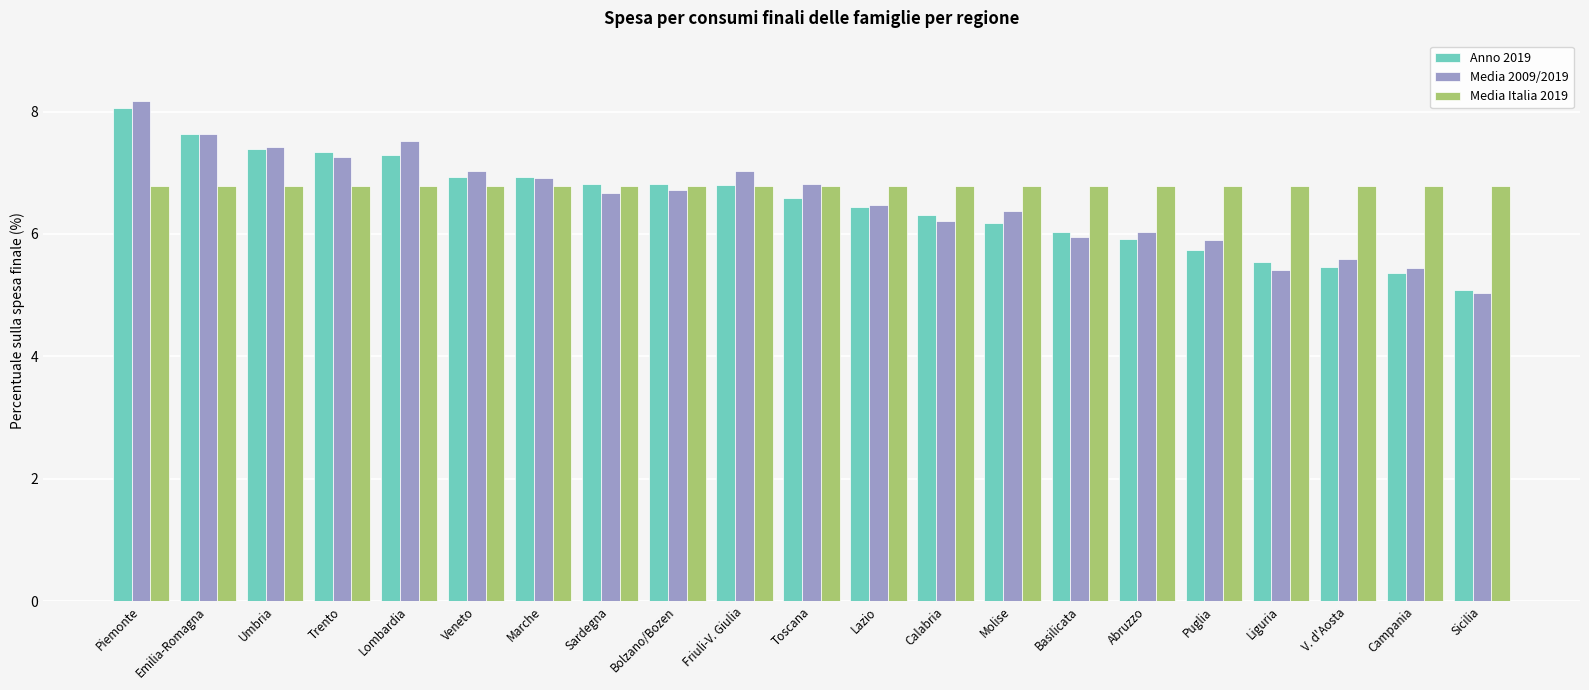

What are all the series names shown in the legend?

Anno 2019, Media 2009/2019, Media Italia 2019